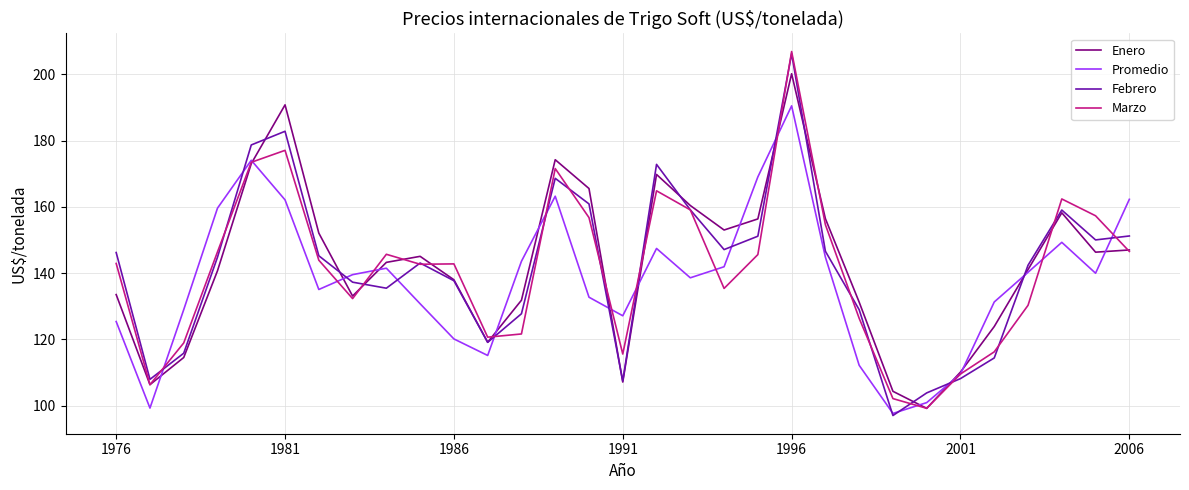

Which series has the widest spread of values?

Febrero